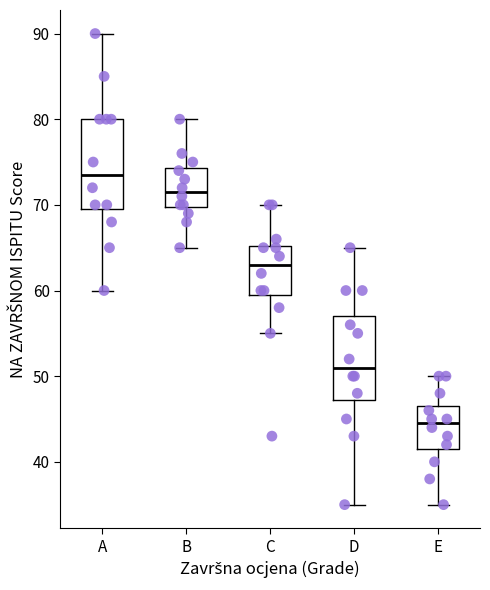

Reading left to right, transcribe this box plot: for each box, give where its median line is, the range the box spans, and where its two whiskers end, as read against the y-axis. The values are not printed on the chart, so give them approximately, as read against the axis.

A: median 74, box 70 to 80, whiskers 60 to 90
B: median 72, box 70 to 74, whiskers 65 to 80
C: median 63, box 60 to 65, whiskers 55 to 70
D: median 51, box 47 to 57, whiskers 35 to 65
E: median 45, box 42 to 47, whiskers 35 to 50